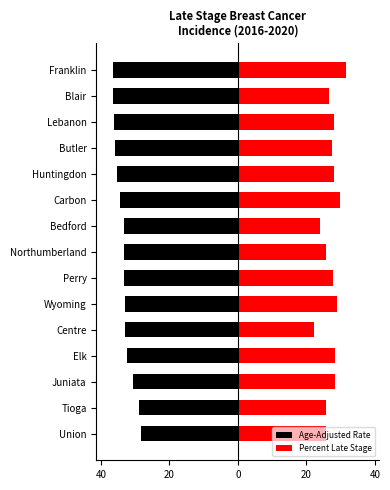

Reading left to right, list all the values displayed in this chart.

Age-Adjusted Rate: -28.4	-28.8	-30.6	-32.4	-32.9	-32.9	-33.1	-33.2	-33.3	-34.3	-35.4	-36.0	-36.2	-36.3	-36.3
Percent Late Stage: 25.8	25.8	28.4	28.4	22.2	29.0	27.8	25.7	24.0	29.9	28.2	27.5	28.1	26.7	31.5